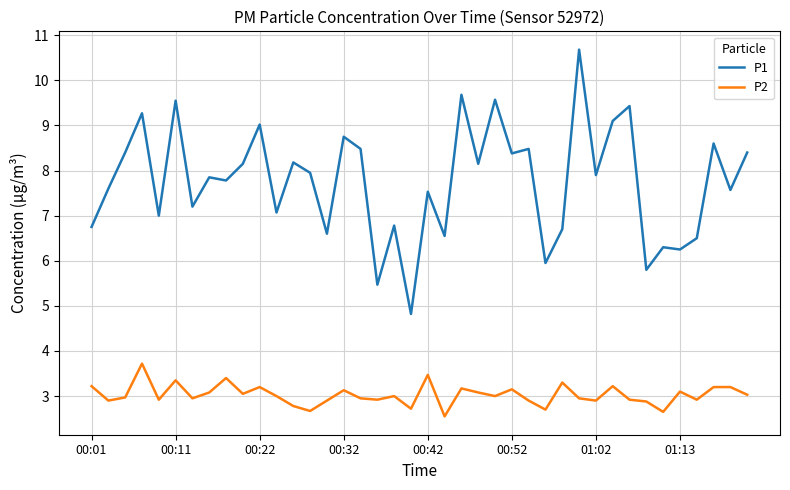

What is the greatest value displayed?

10.7